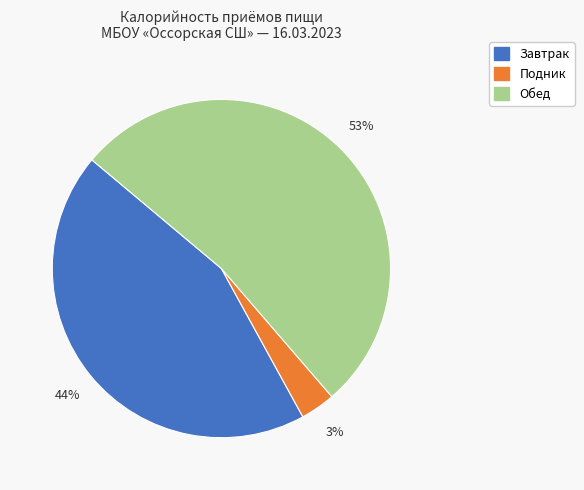

To the nearest percent, what is the average slice percentage?

33%